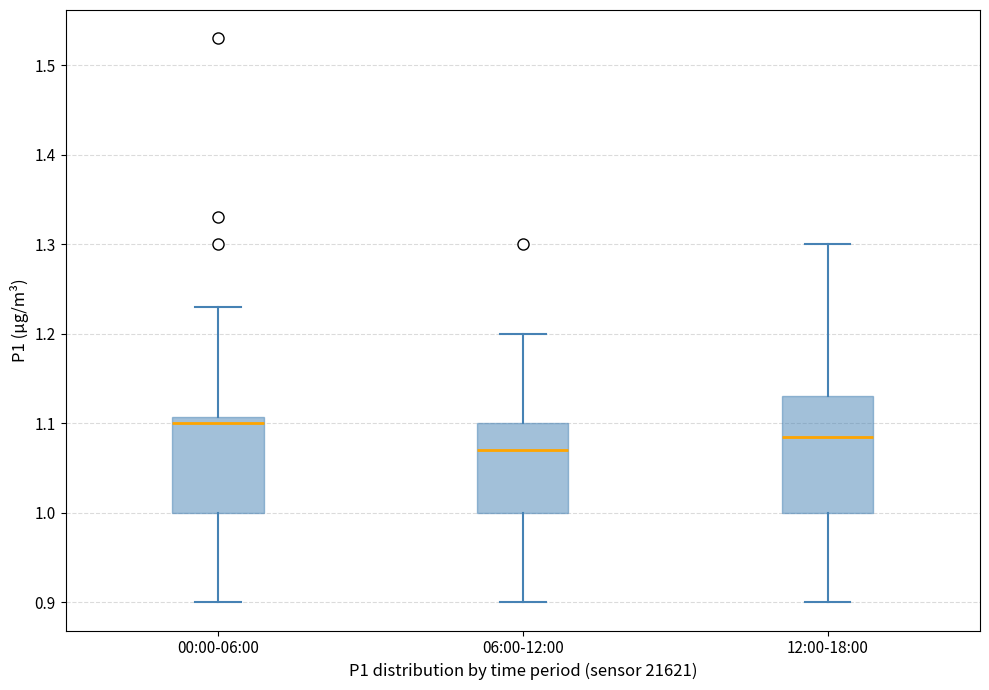

Which box is the tallest, from its lower edge to its upper edge?

12:00-18:00